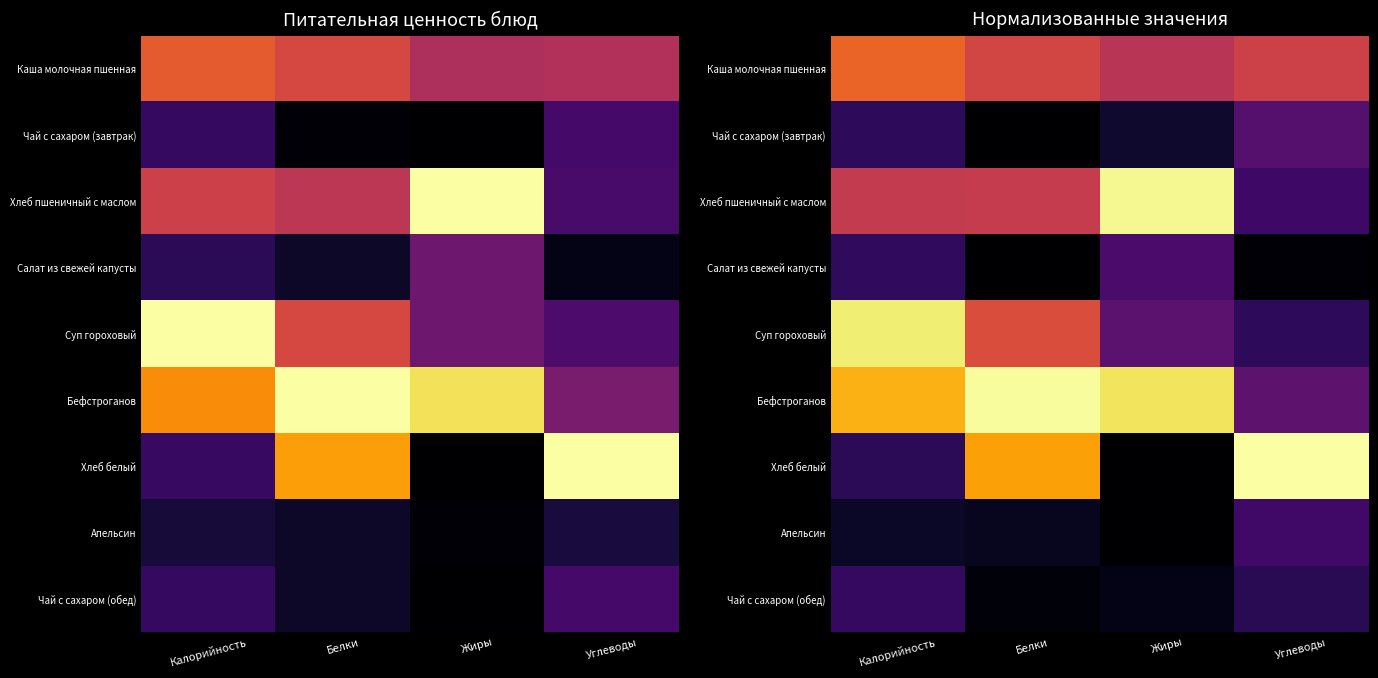

The value of Суп гороховый at Жиры is 0.3. True or false?

True